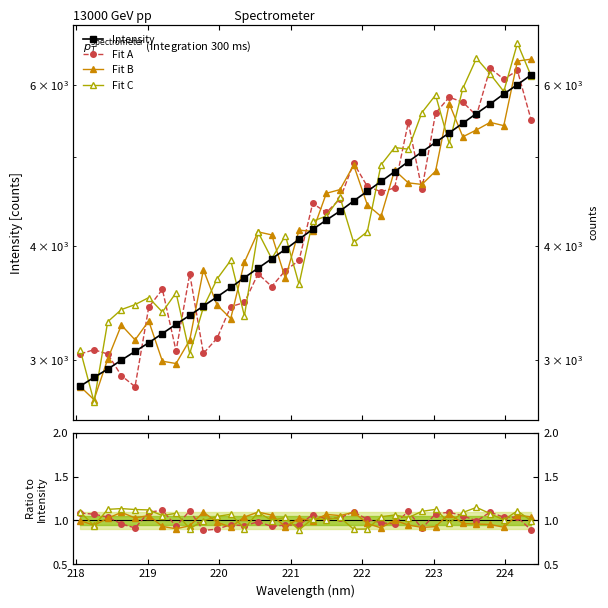

Is it true that Fit B equals 1.7 at 29?

False